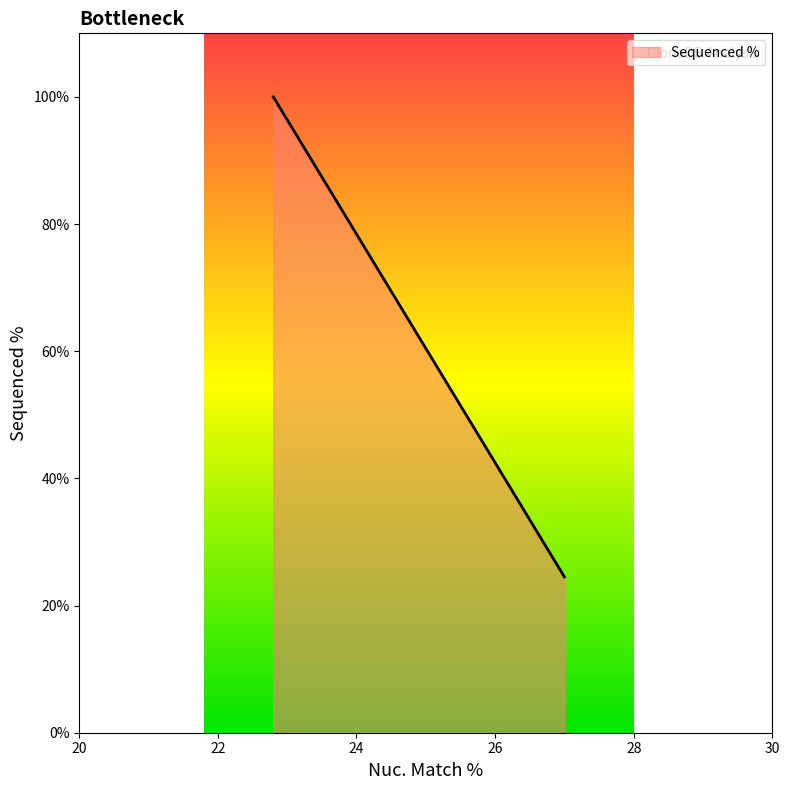

What is the smallest value displayed?

24.5